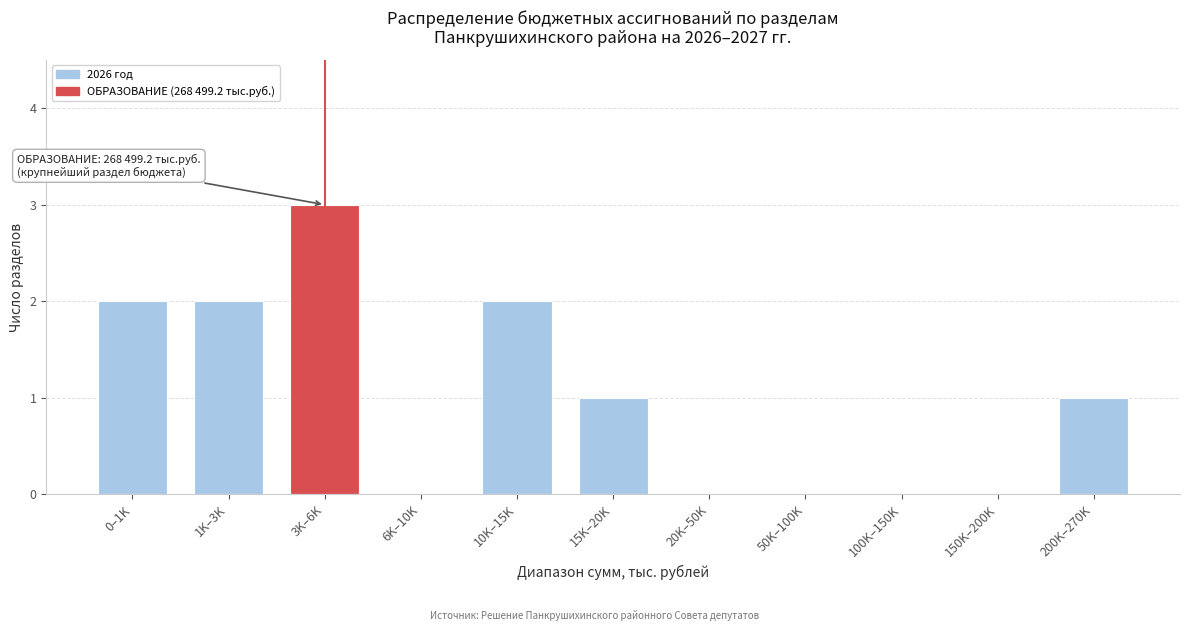

Reading right to left, transcribe all the data shown in this chart.

200K–270K=1	150K–200K=0	100K–150K=0	50K–100K=0	20K–50K=0	15K–20K=1	10K–15K=2	6K–10K=0	3K–6K=3	1K–3K=2	0–1K=2